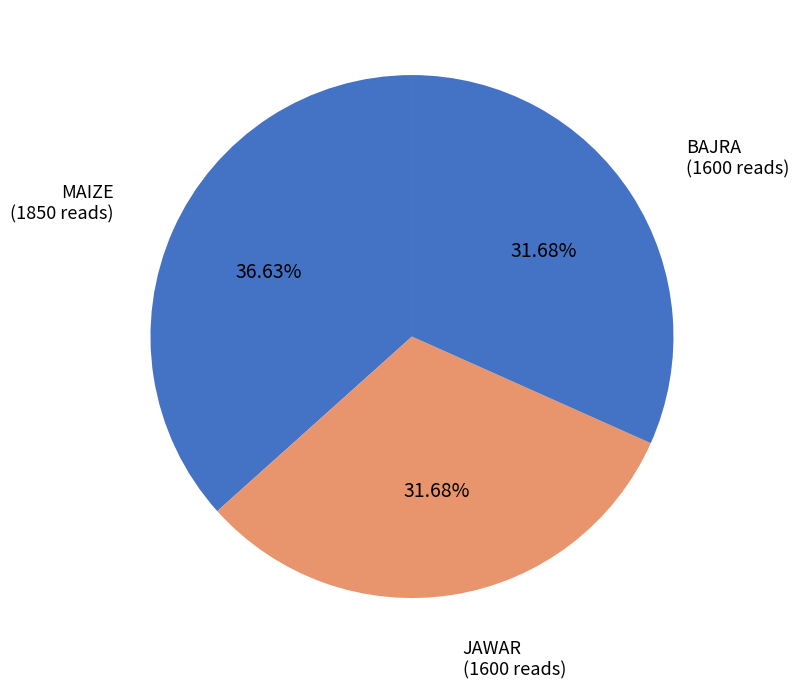

Do BAJRA and MAIZE together represent more than half of the pie?

Yes